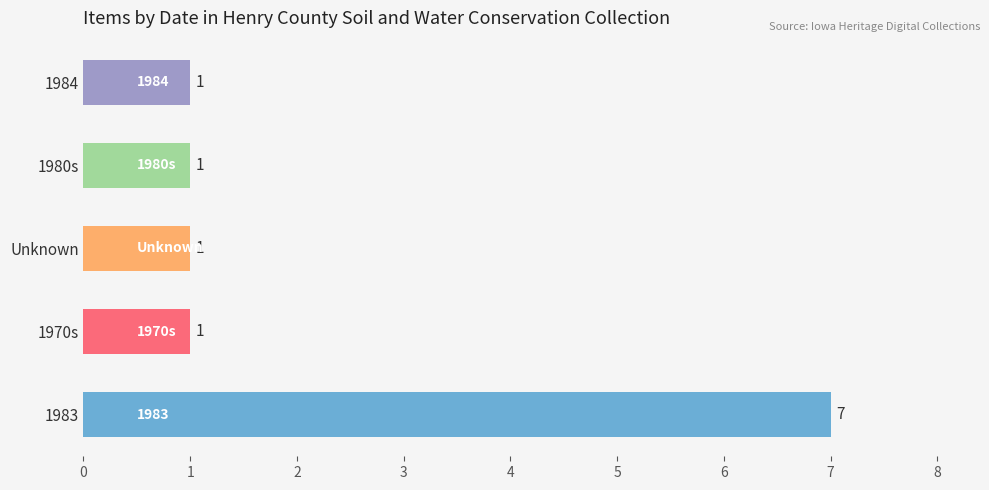

Does the chart contain stacked bars?

No